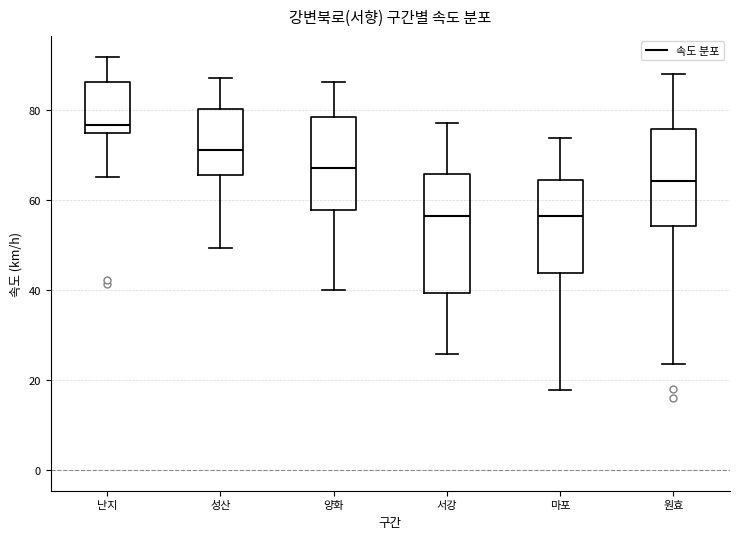

Where is the upper edge of the box for 마포 on the y-axis? The values are not printed on the chart, so give them approximately, as read against the axis.

64